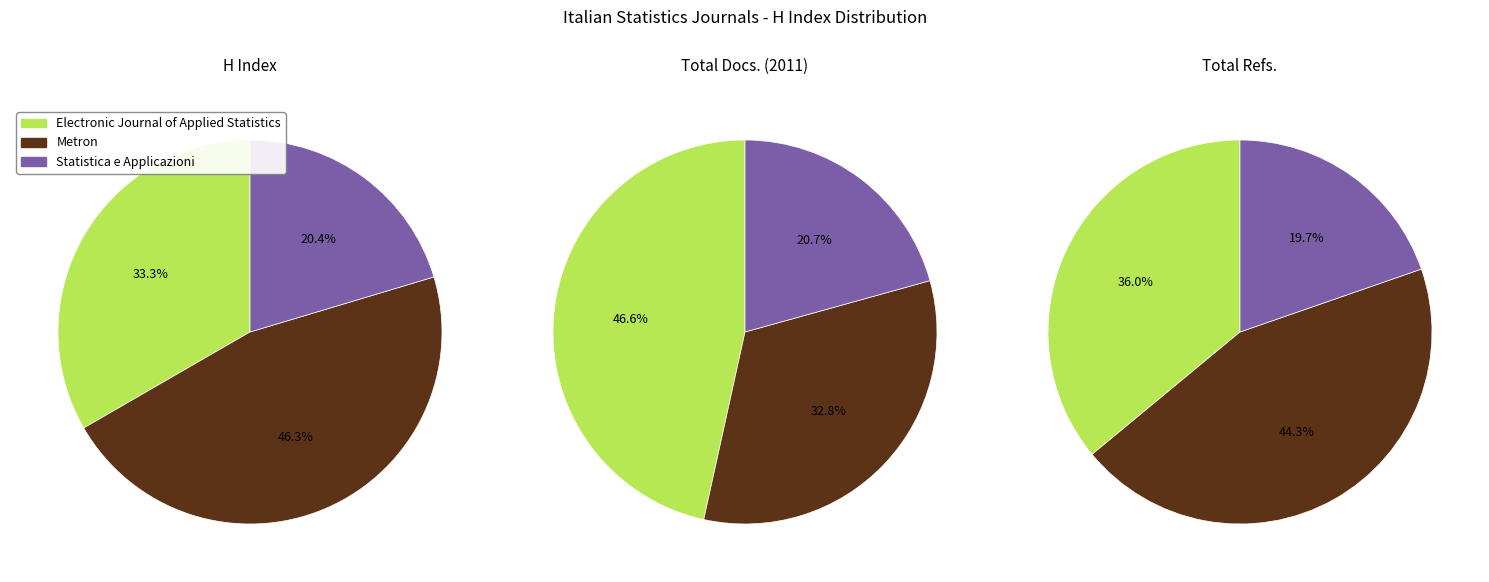

True or false: Electronic Journal of Applied Statistics accounts for 47% of the total.

True